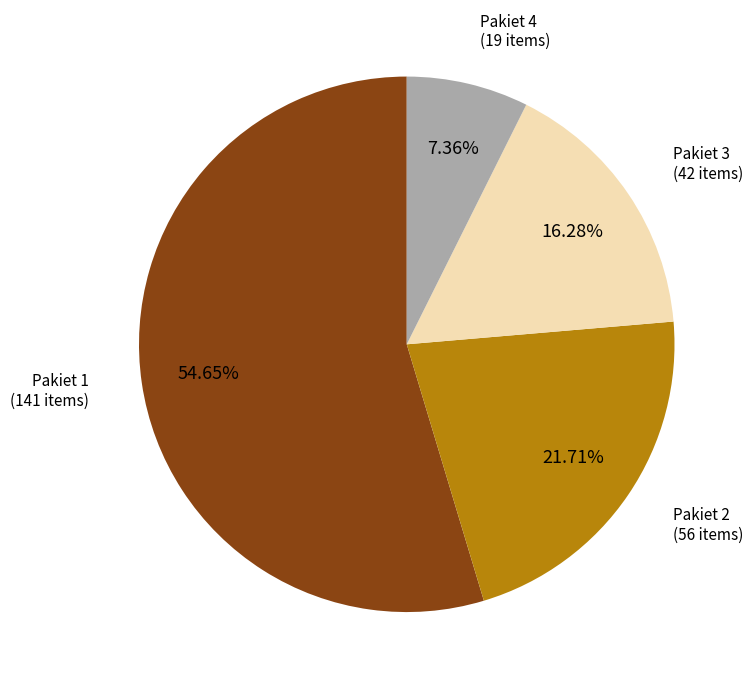

Does any single category account for the majority?

Yes